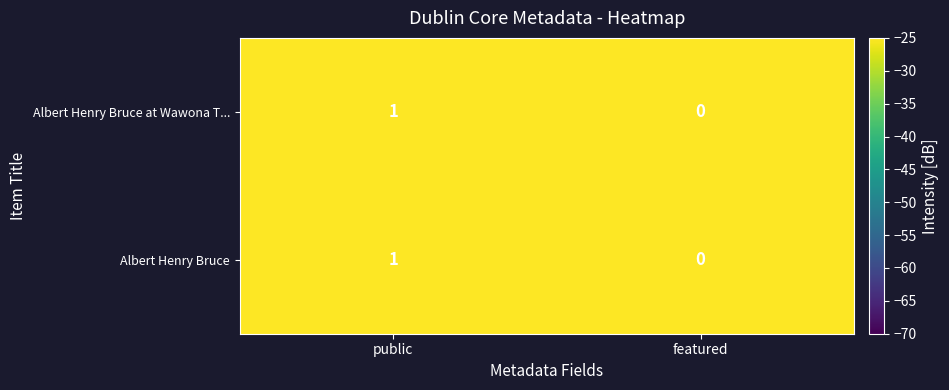

The Albert Henry Bruce series shows 0 at featured. True or false?

True